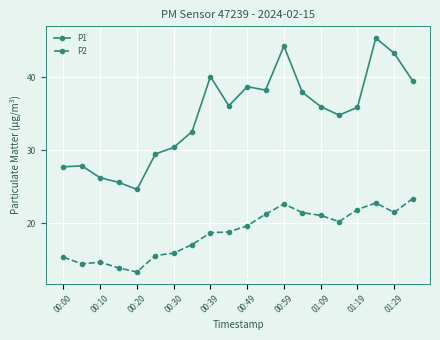

What is the value of the P2 point at the 18th from the left?

22.8